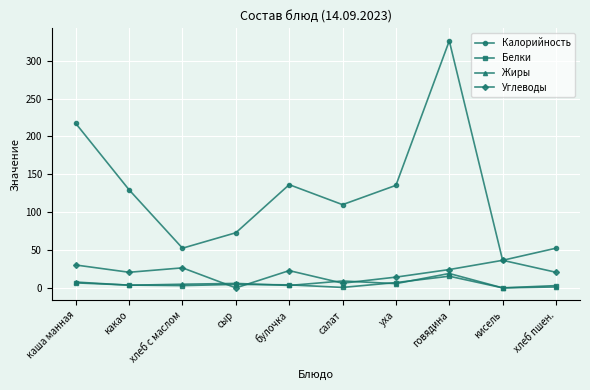

What is the difference between the maximum and minimum values in the Калорийность series?

289.8